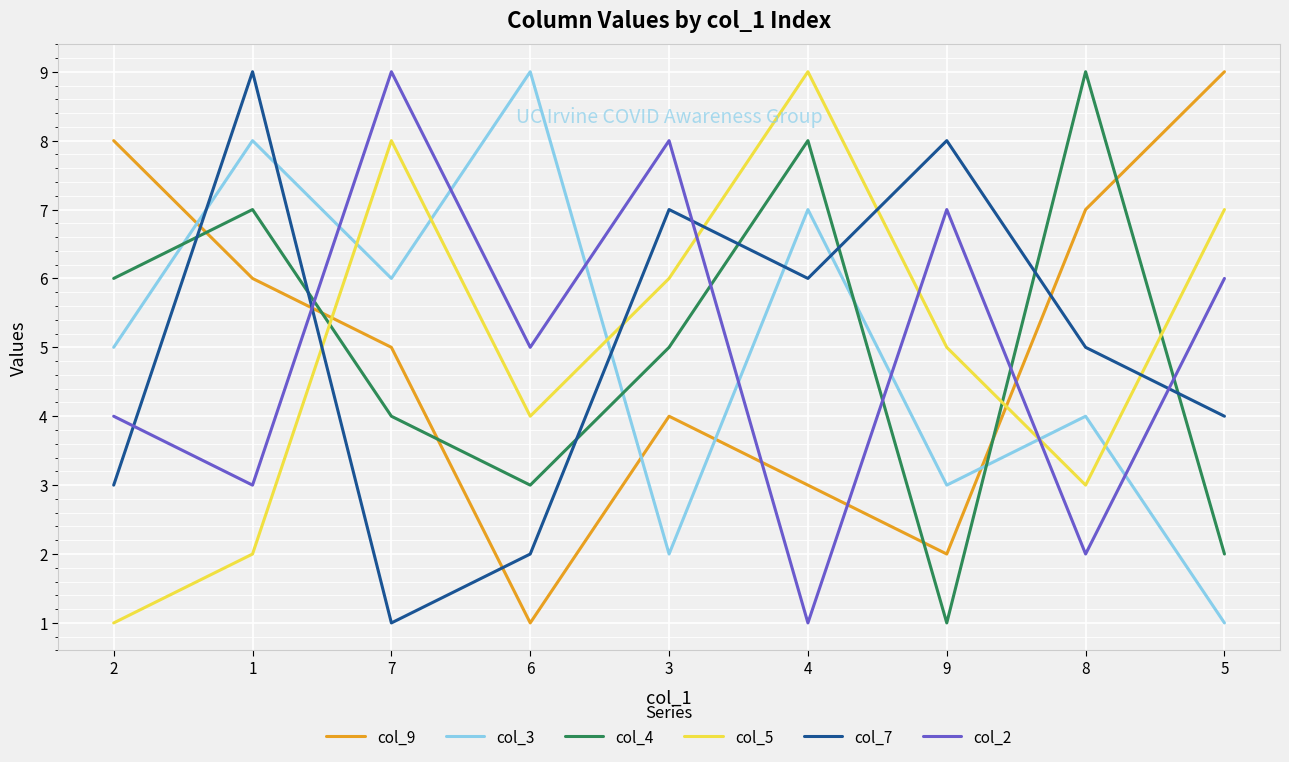

What are all the series names shown in the legend?

col_9, col_3, col_4, col_5, col_7, col_2